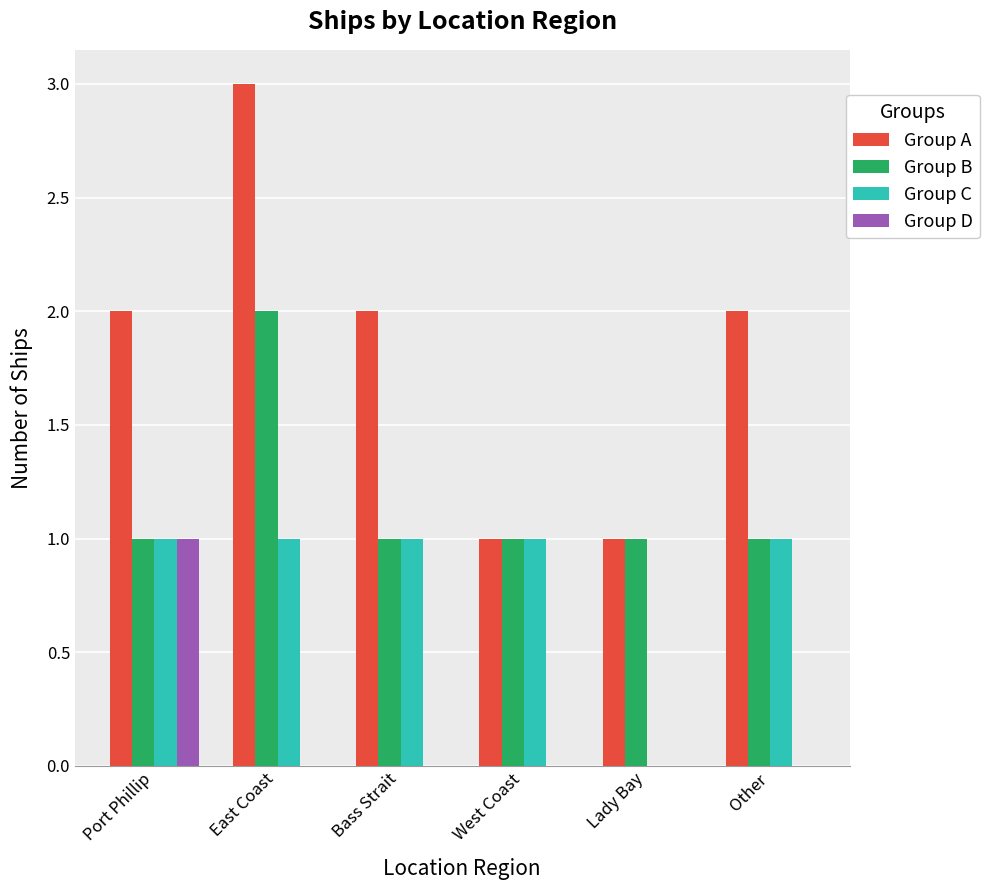

What are all the series names shown in the legend?

Group A, Group B, Group C, Group D